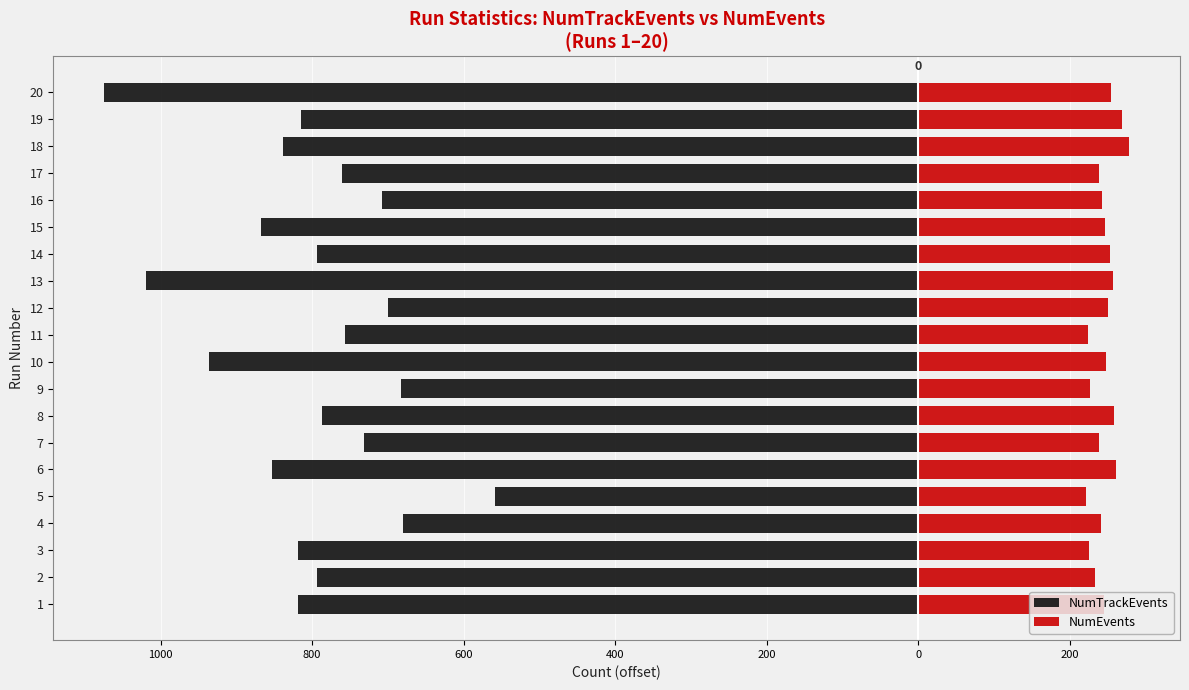

Reading left to right, extract all data points from this chart.

NumTrackEvents: -819	-793	-819	-680	-558	-853	-731	-787	-683	-936	-757	-700	-1019	-793	-868	-708	-761	-838	-814	-1074
NumEvents: 245	233	226	241	221	261	239	258	227	248	224	251	257	253	247	242	239	278	269	254